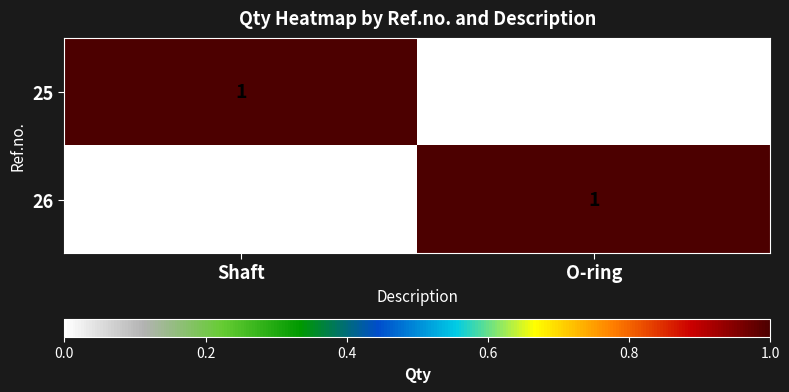

What is the difference between the highest and lowest values at O-ring?

1